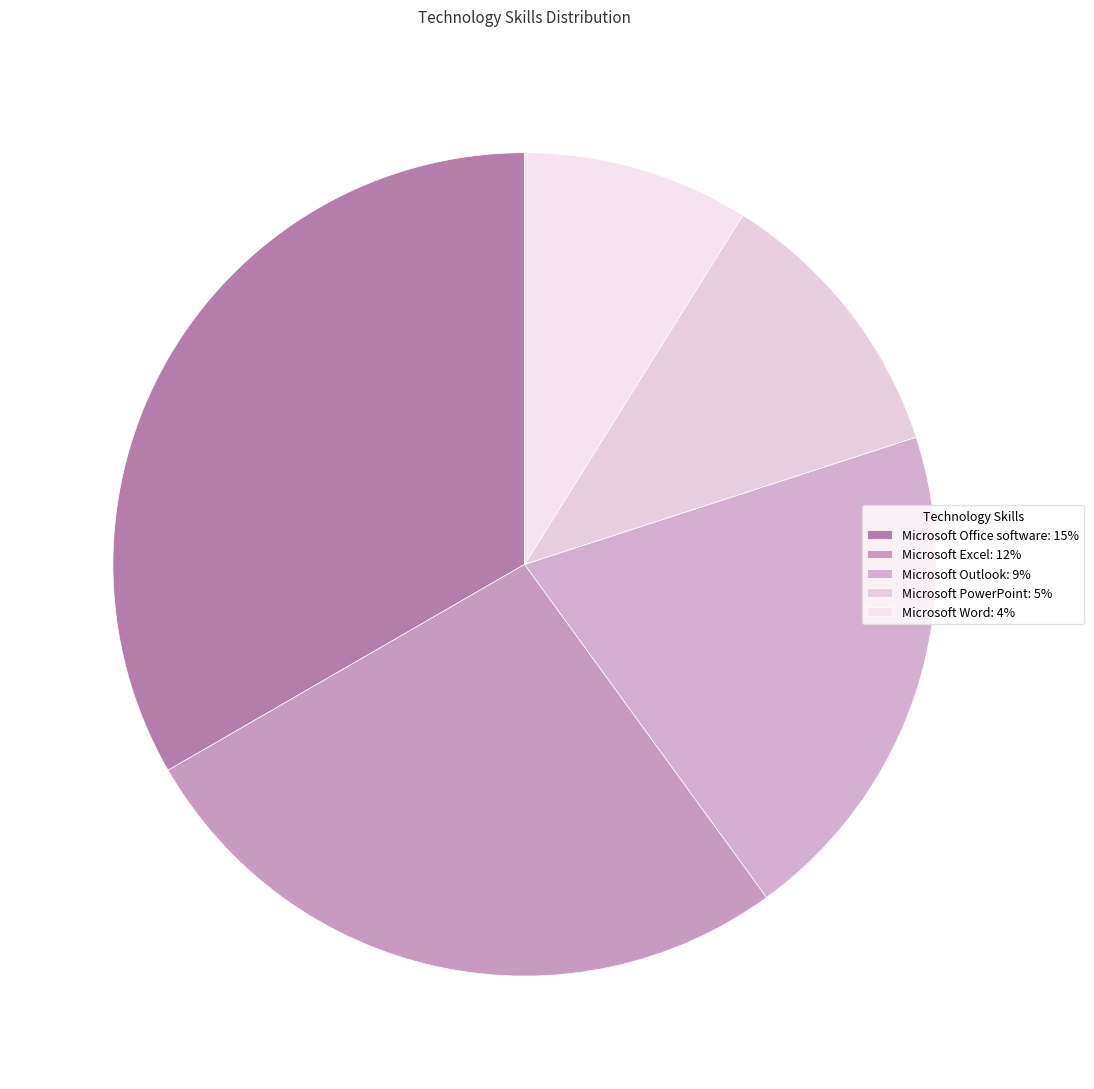

The Microsoft Word slice represents 9% of the pie. True or false?

True